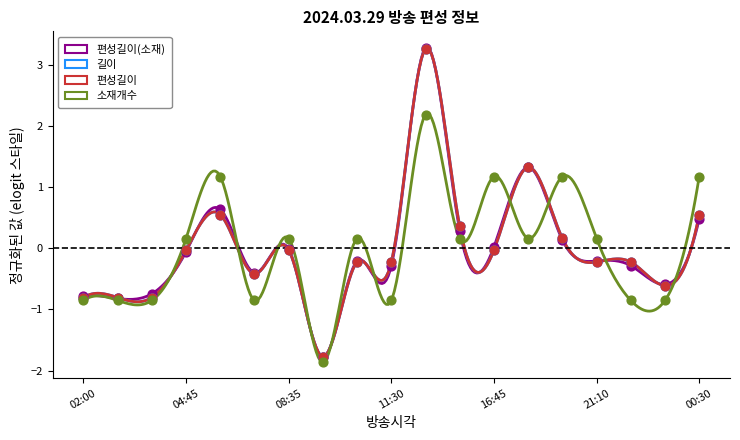

Is the value of 길이 at 18:00 greater than the value of 편성길이(소재) at 06:00?

Yes